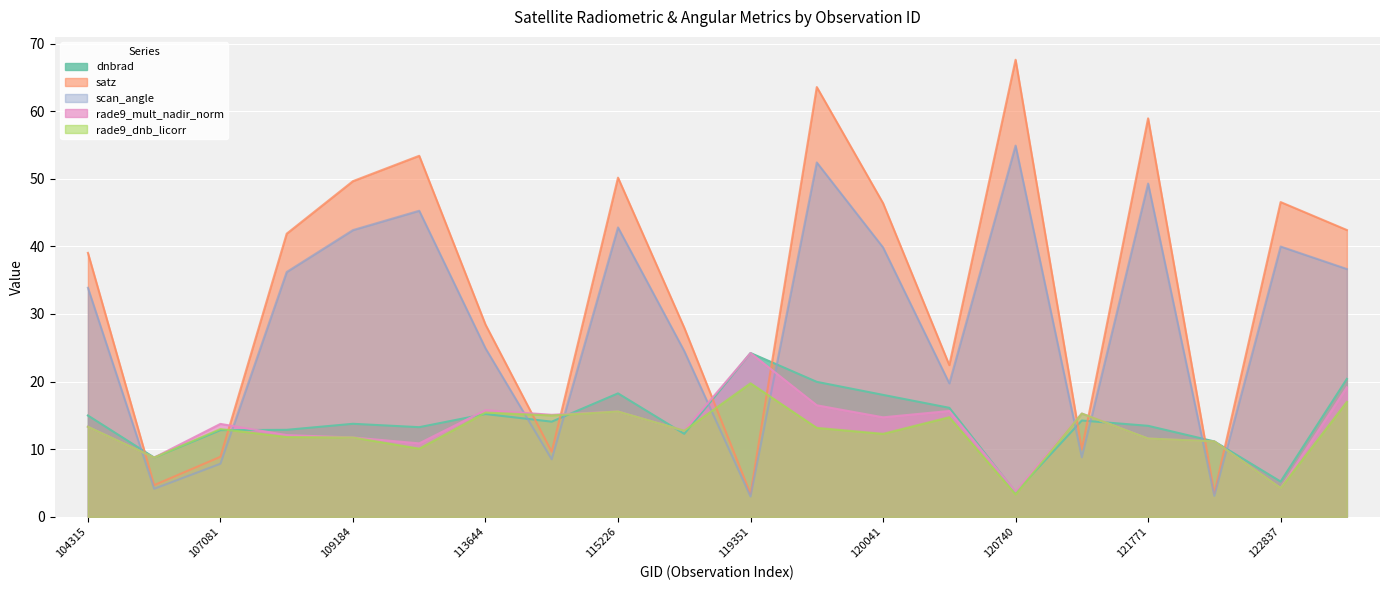

Does the chart display data point markers on the line(s)?

No